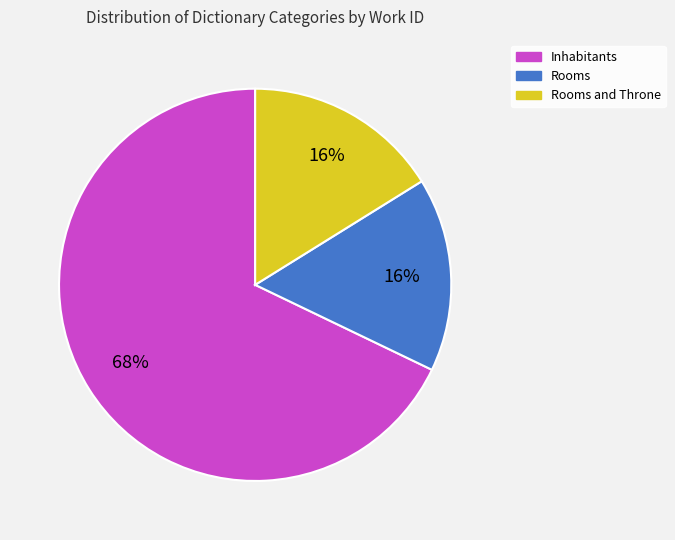

Which slice is the largest?

Inhabitants